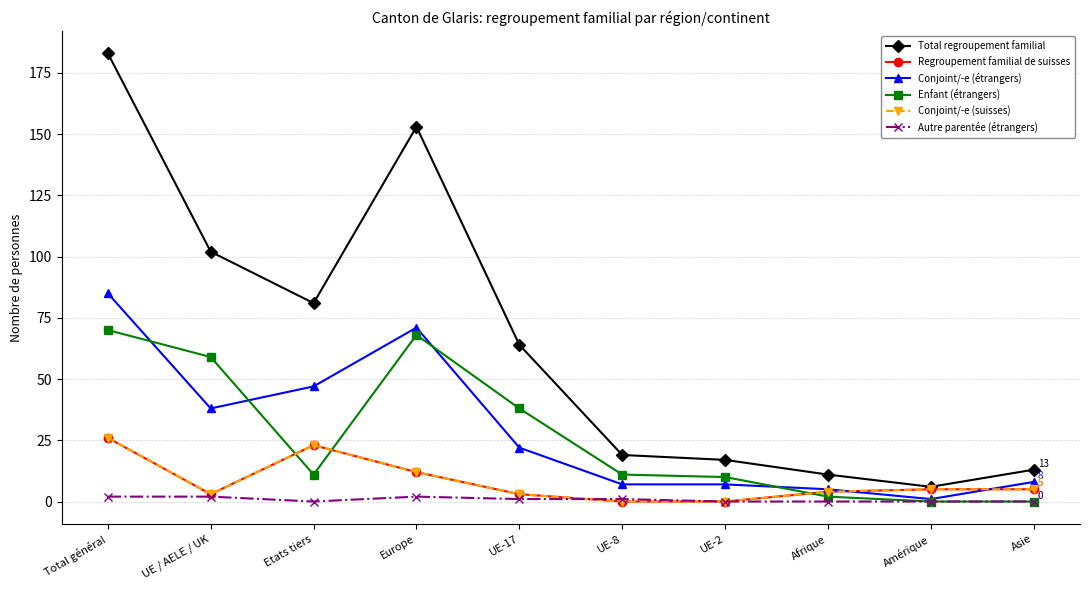

At which category does Conjoint/-e (suisses) reach its first local valley?

UE / AELE / UK